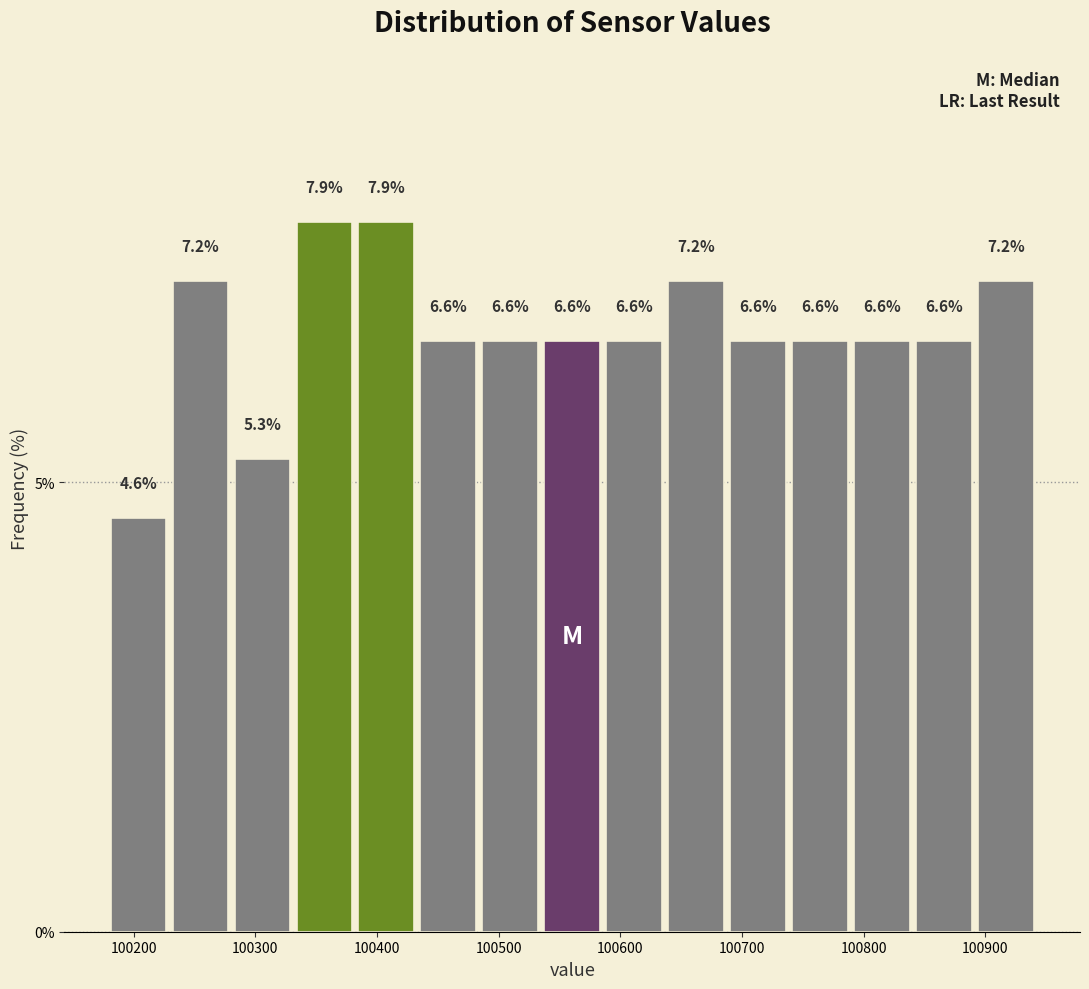

How tall is the bar that spans 100180 to 100230 on the x-axis? The bar edges are not printed on the chart, so give them approximately, as read against the axis.

4.6